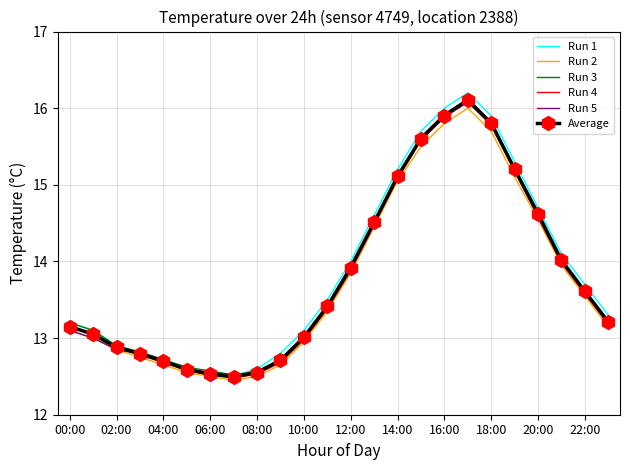

What is the difference between the second highest and second lowest values in the Run 5 series?

3.4